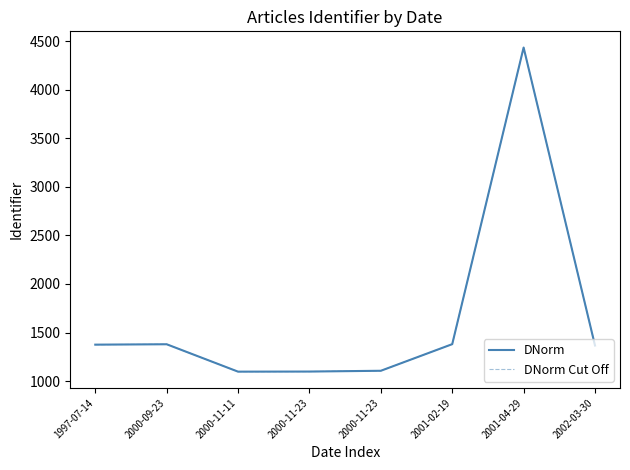

Is this an area chart (filled region under the line)?

No